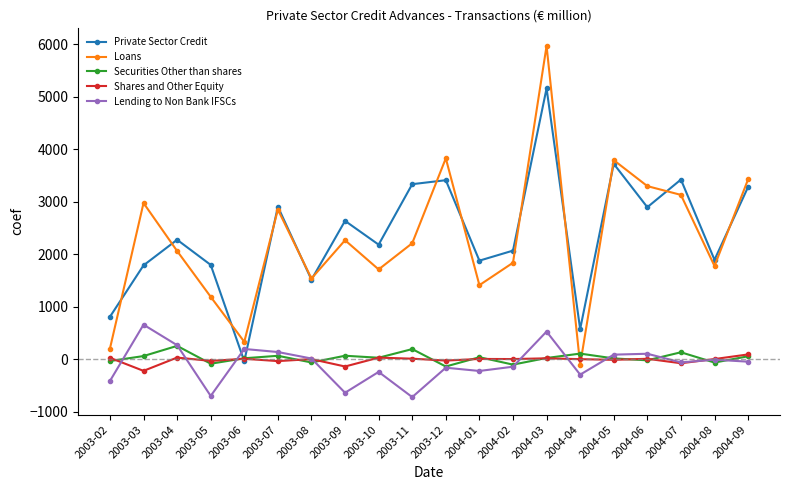

What is the value of the Shares and Other Equity point at the 17th from the left?

6